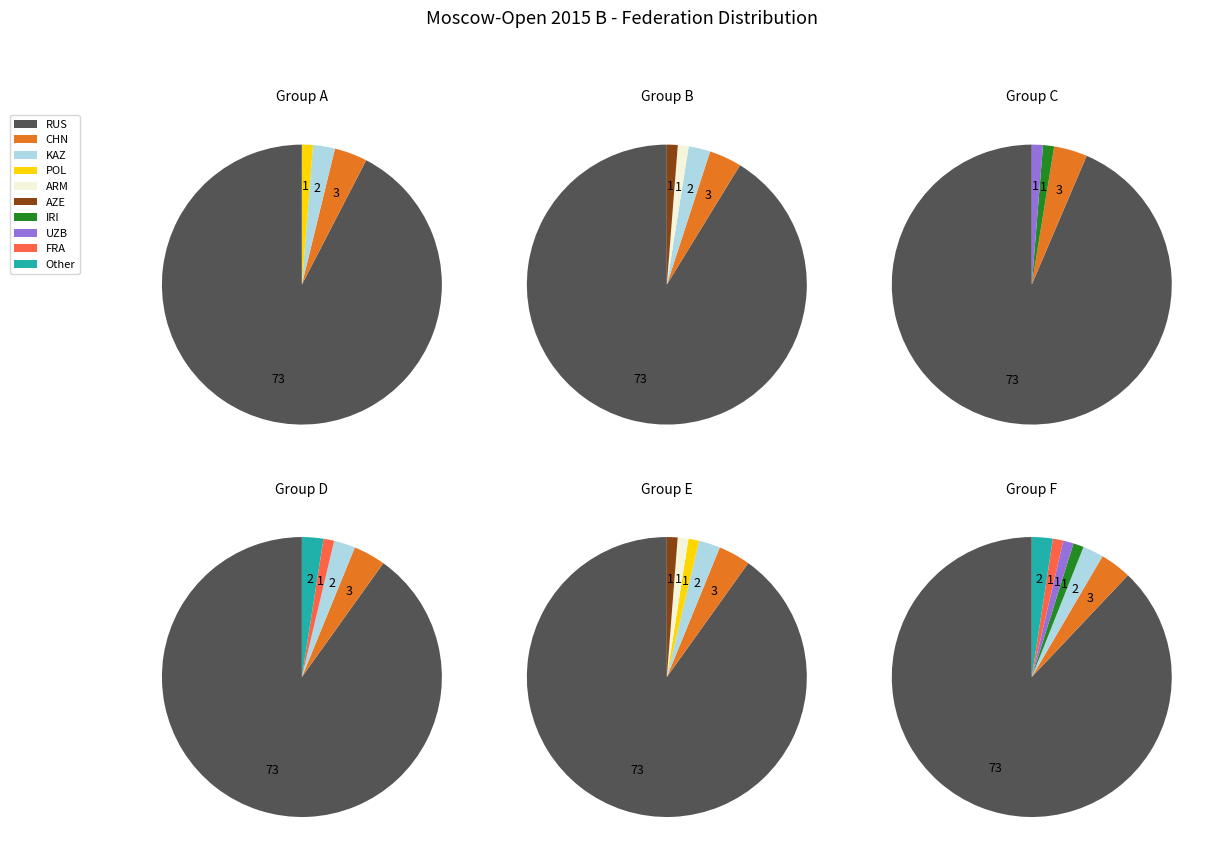

What percentage do AZE and ARM together represent?

2.3%